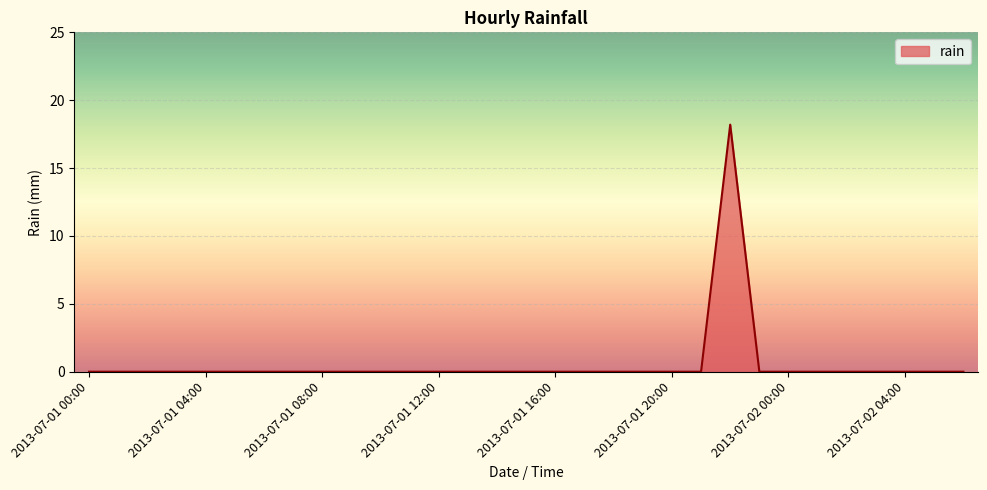

What is the difference between the maximum and minimum values?

18.2